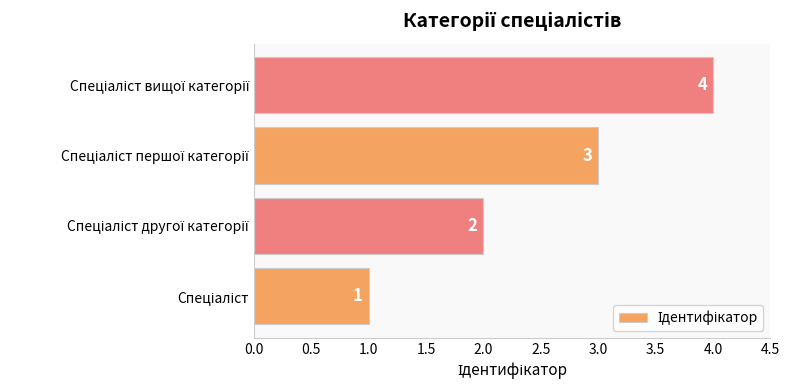

What is the greatest value displayed?

4